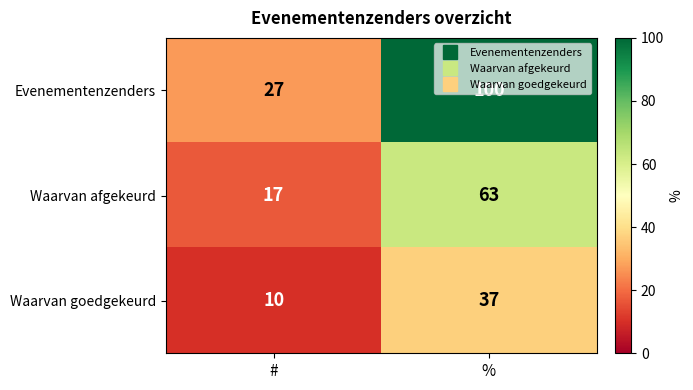

Is it true that Waarvan goedgekeurd equals 37 at %?

True